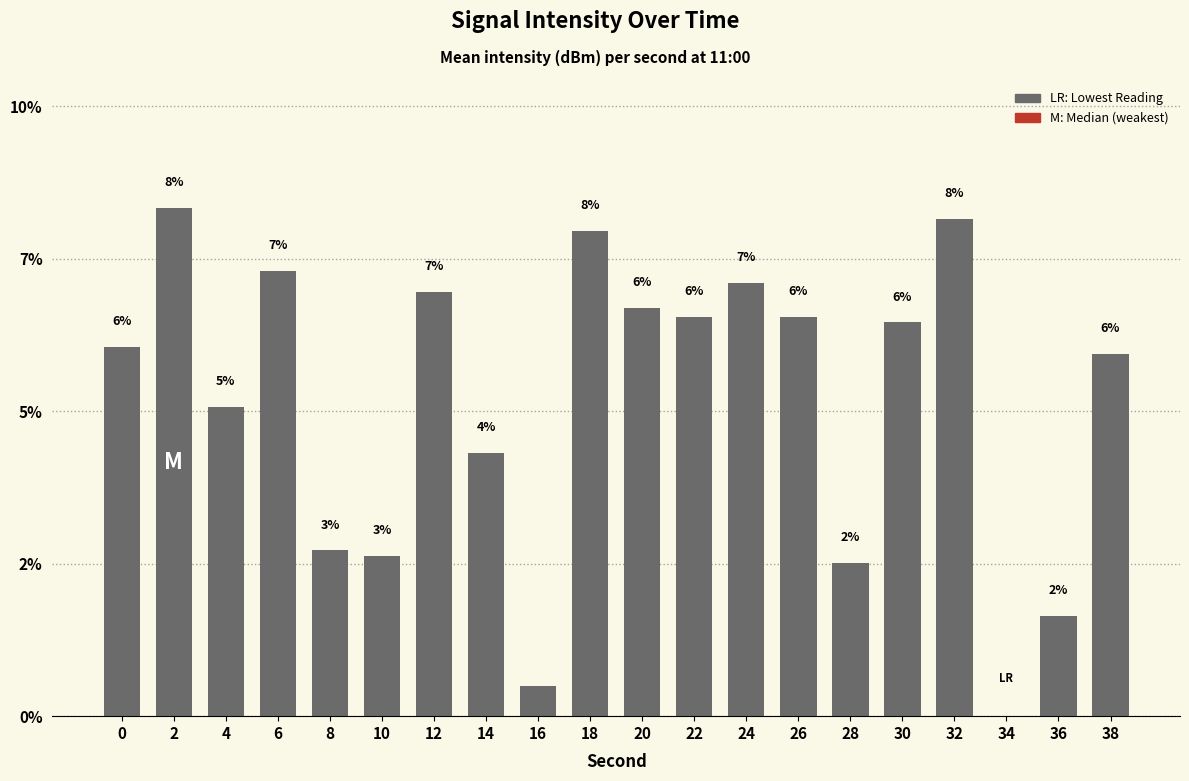

Reading left to right, extract all data points from this chart.

0=5.9	2=8.1	4=4.9	6=7.1	8=2.6	10=2.5	12=6.7	14=4.2	16=0.5	18=7.7	20=6.5	22=6.3	24=6.9	26=6.3	28=2.4	30=6.2	32=7.9	34=0.0	36=1.6	38=5.7